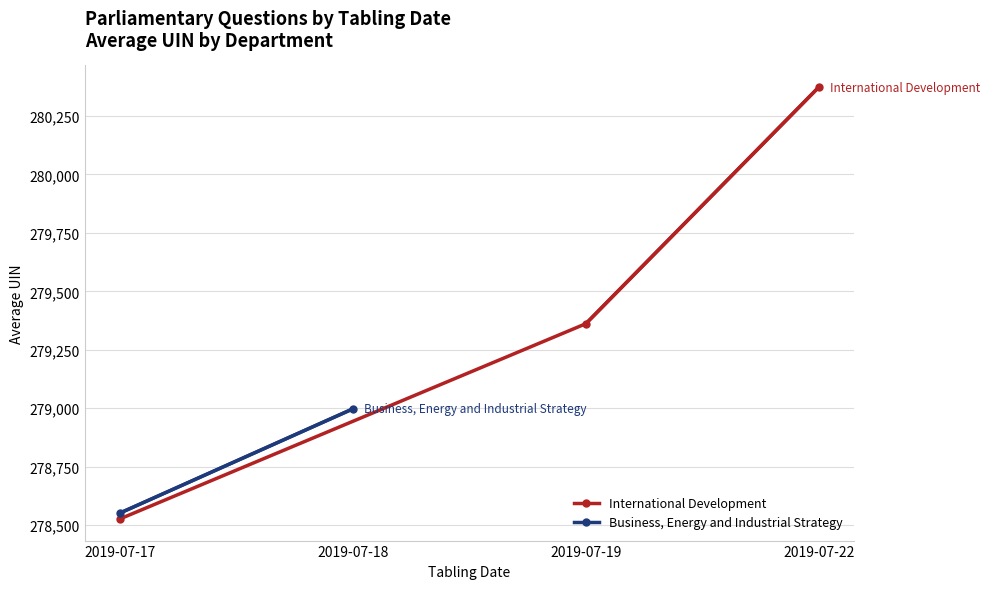

Rank the series at 2019-07-17 from lowest to highest value.

International Development, Business, Energy and Industrial Strategy